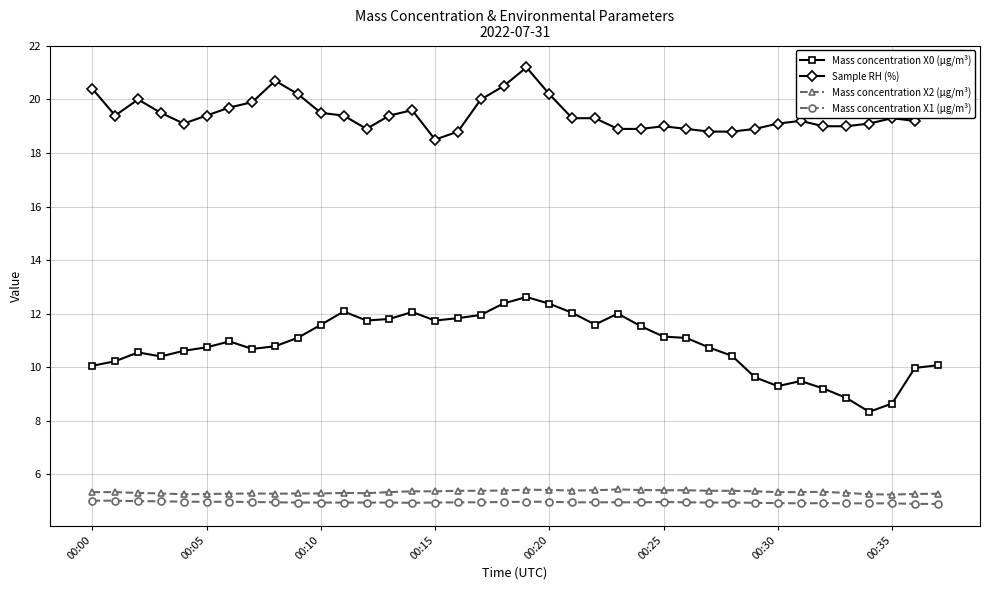

At how many categories does at least one series exceed 8?

38